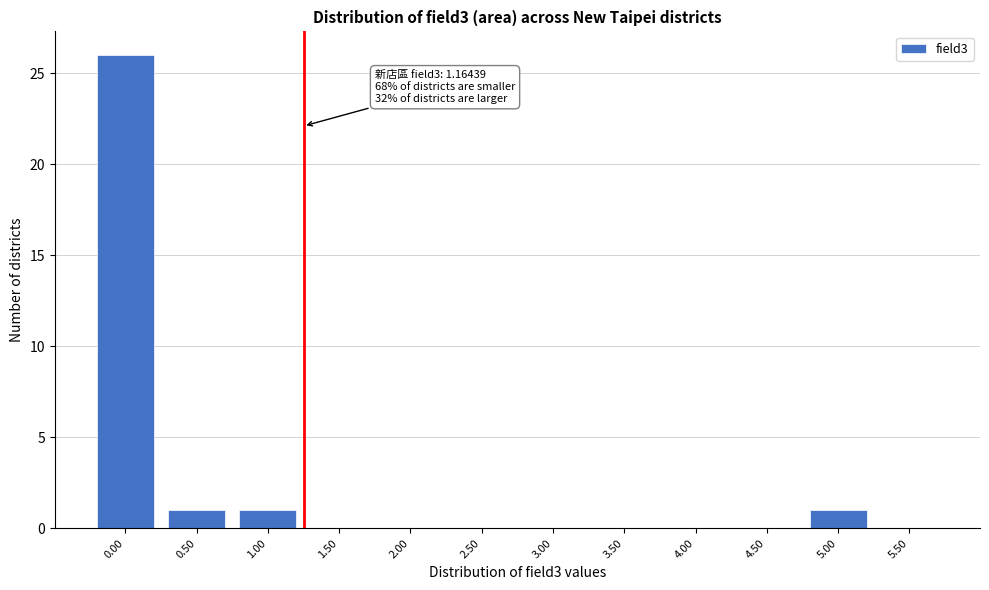

Reading right to left, what are all the values shown in this chart?

5.50=0	5.00=1	4.50=0	4.00=0	3.50=0	3.00=0	2.50=0	2.00=0	1.50=0	1.00=1	0.50=1	0.00=26